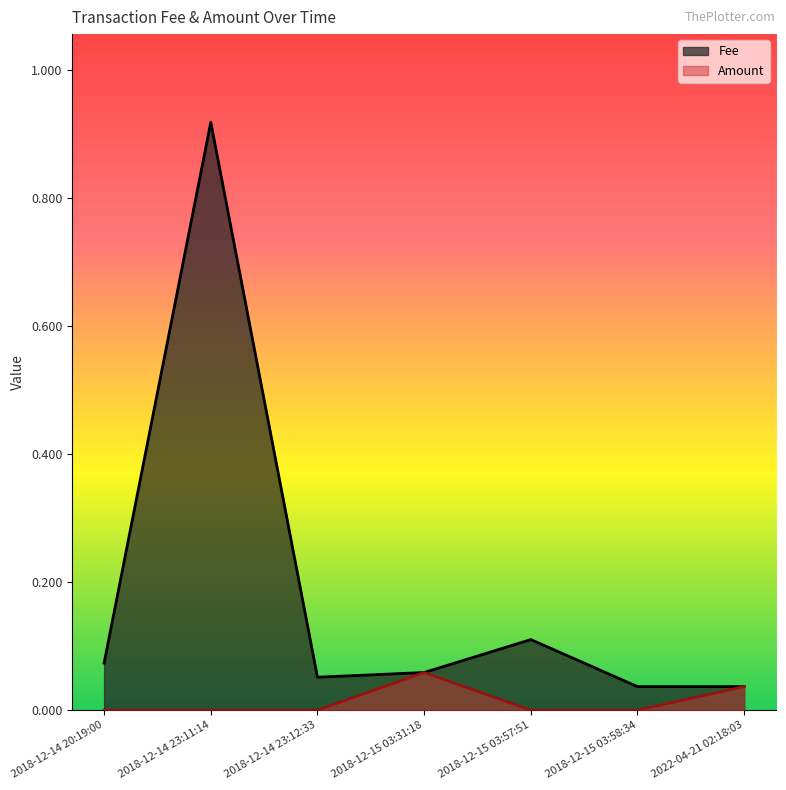

Is the value of Amount at 2018-12-15 03:58:34 greater than the value of Fee at 2022-04-21 02:18:03?

No